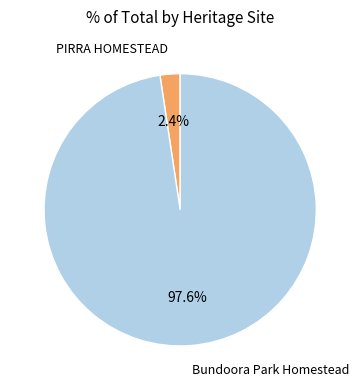

Does any single category account for the majority?

Yes